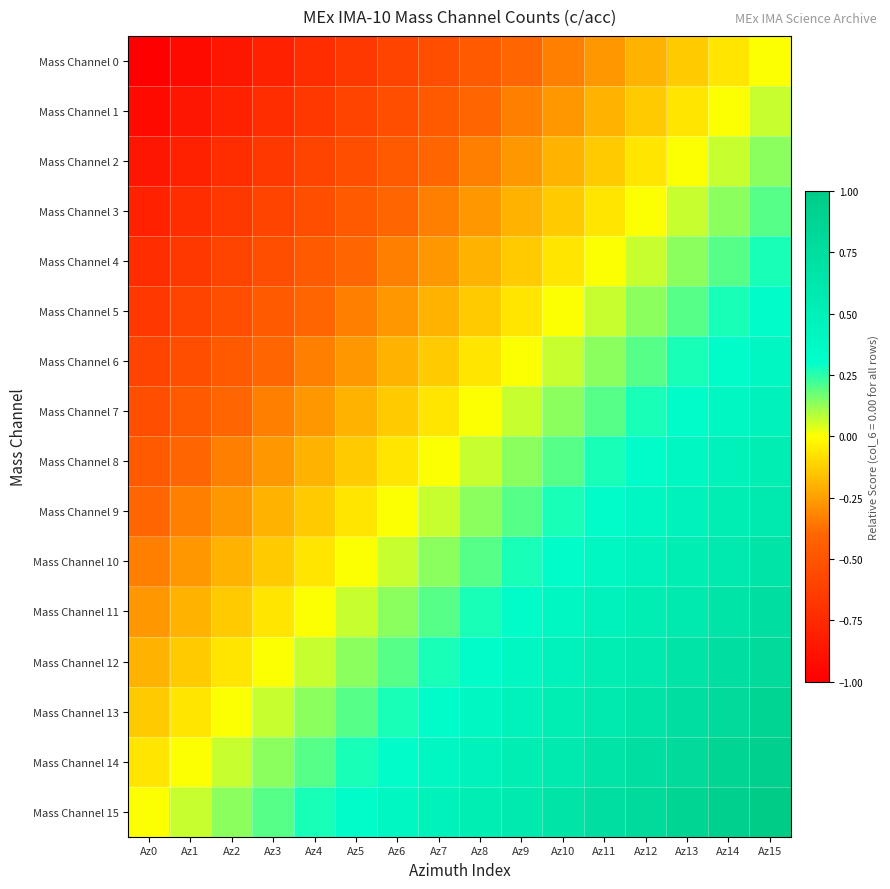

At how many categories does at least one series exceed 0?

15